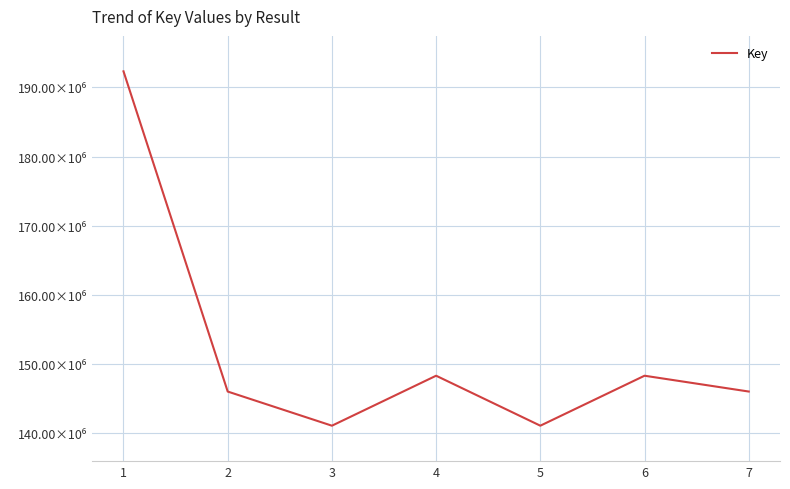

Which label corresponds to the smallest value in the chart?

3